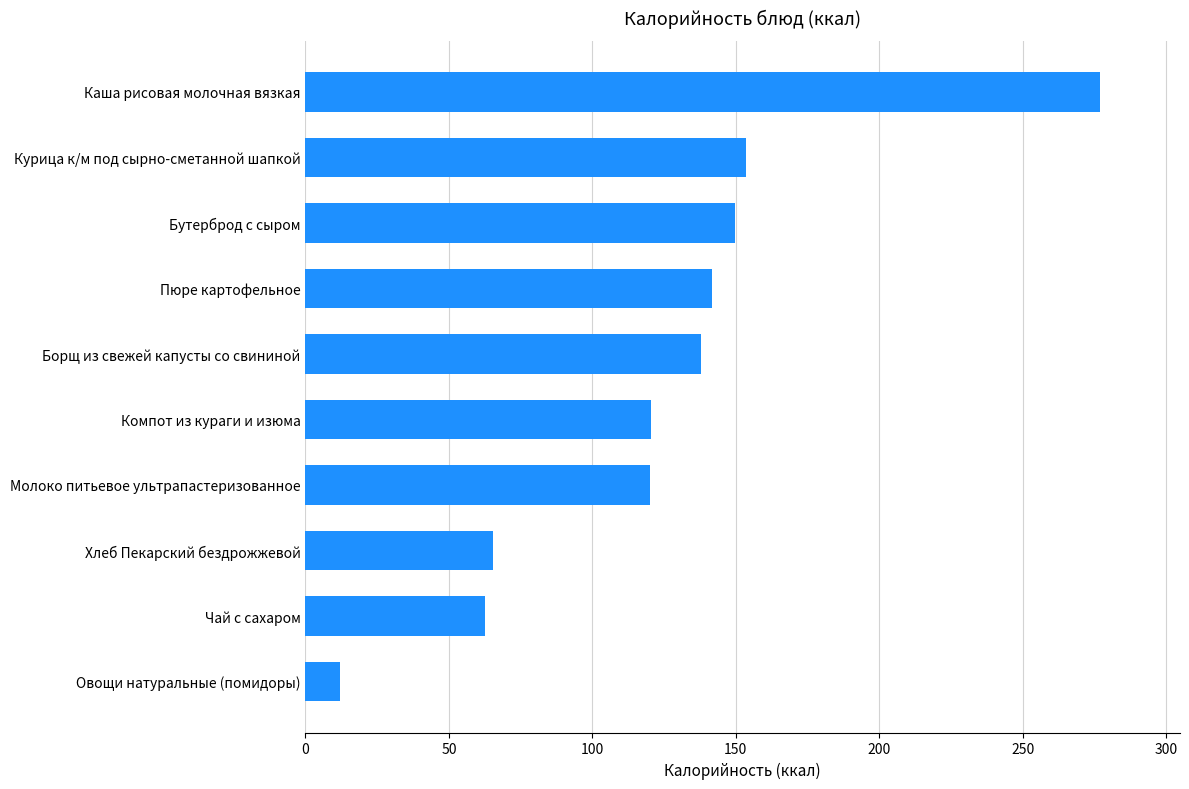

The value at Компот из кураги и изюма is 120.4. True or false?

True